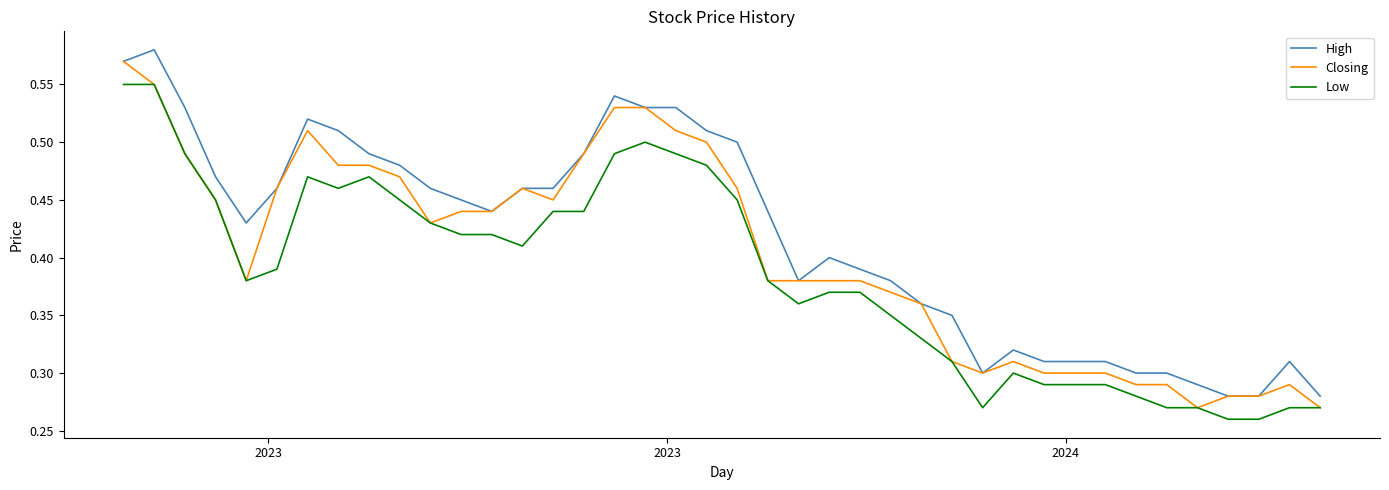

Which series has the largest total across all categories?

High